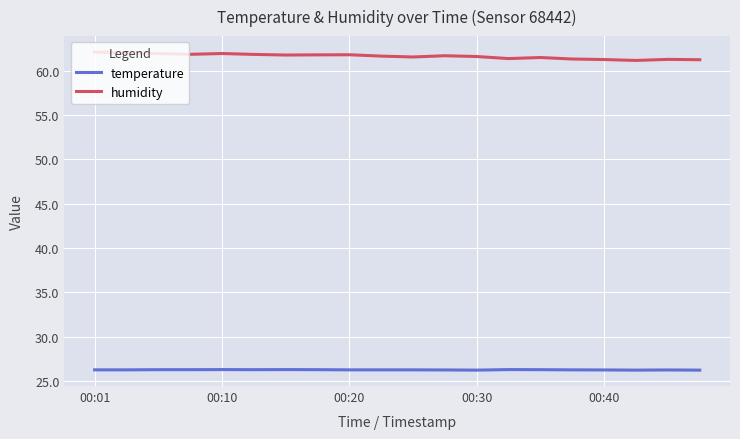

Which series has the largest total across all categories?

humidity